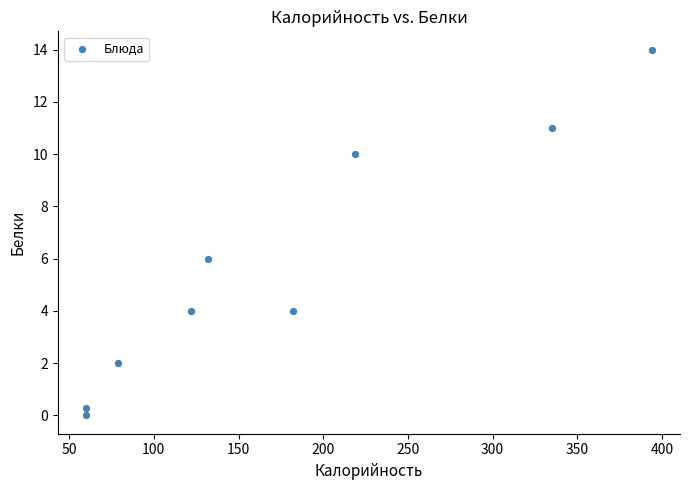

What is the range of Y values (max minus min)?

14.0